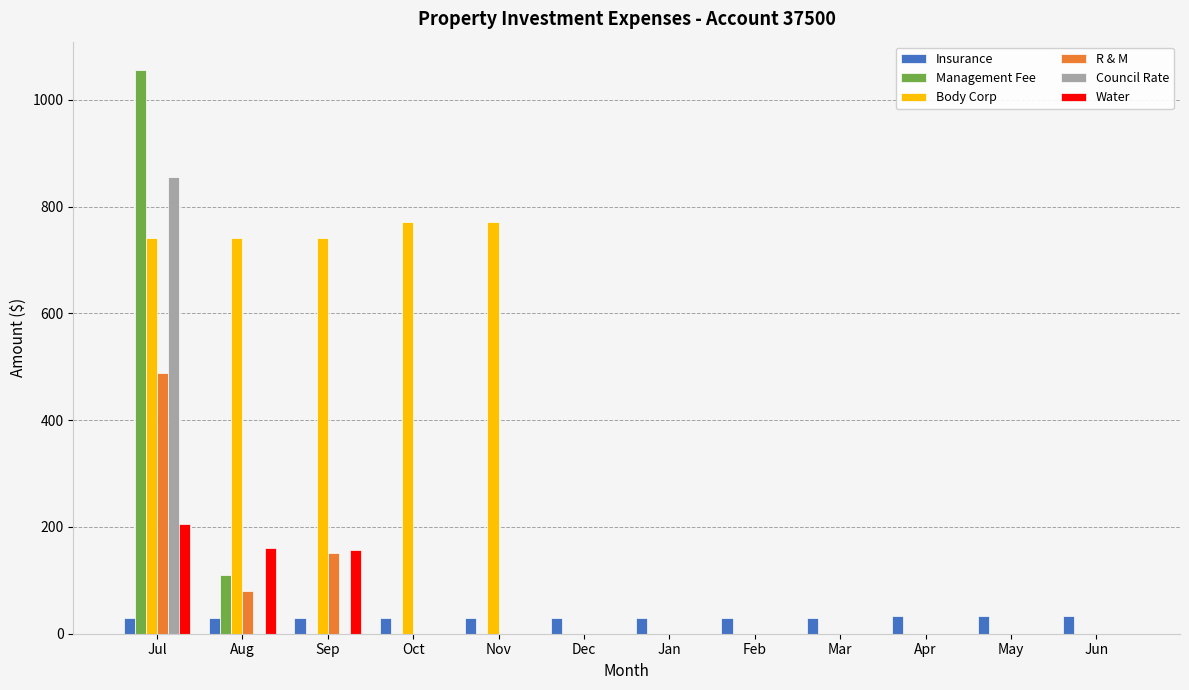

Which category has the highest value across all series?

Jul